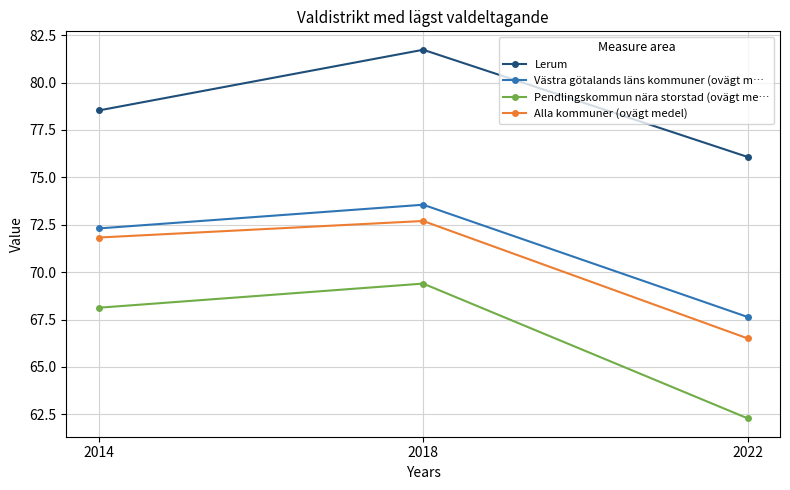

Does the chart display data point markers on the line(s)?

Yes